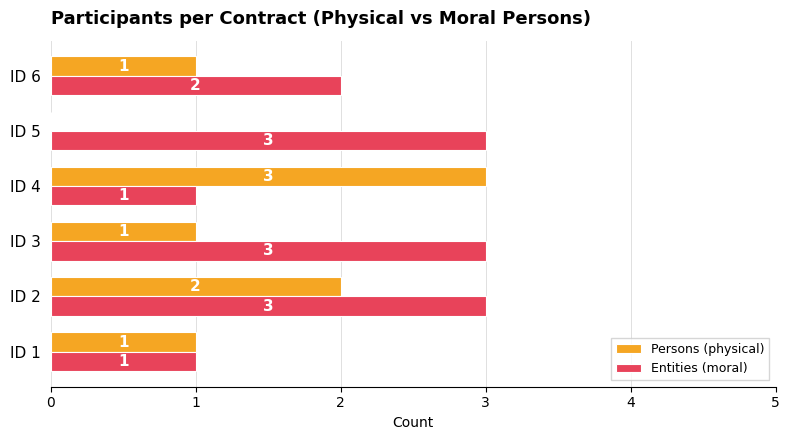

Which series changed the most between ID 2 and ID 3?

Persons (physical)